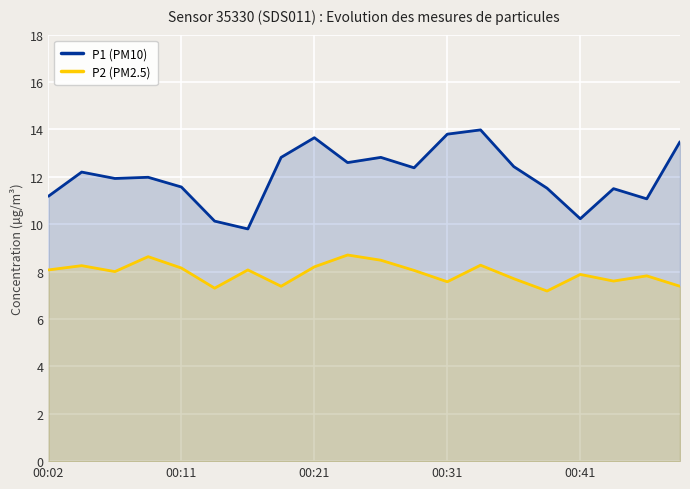

Reading left to right, transcribe all the data shown in this chart.

P1 (PM10): 11.2	12.2	11.9	12.0	11.6	10.1	9.8	12.8	13.7	12.6	12.8	12.4	13.8	14.0	12.4	11.5	10.2	11.5	11.1	13.5
P2 (PM2.5): 8.1	8.2	8.0	8.6	8.2	7.3	8.1	7.4	8.2	8.7	8.5	8.1	7.6	8.3	7.7	7.2	7.9	7.6	7.8	7.4